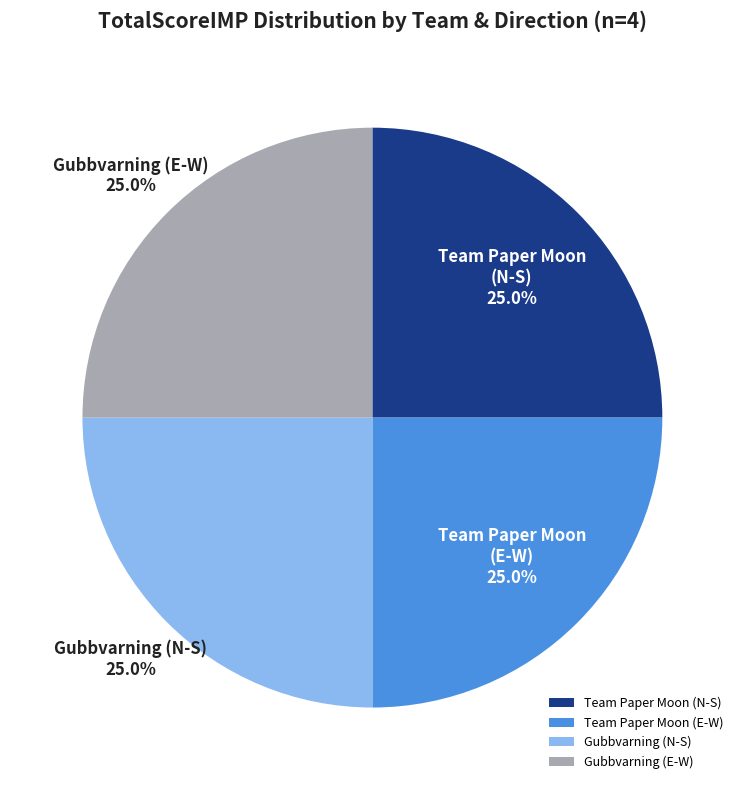

What is the ratio of the value at Gubbvarning (N-S) to the value at Team Paper Moon (N-S)?

1.0